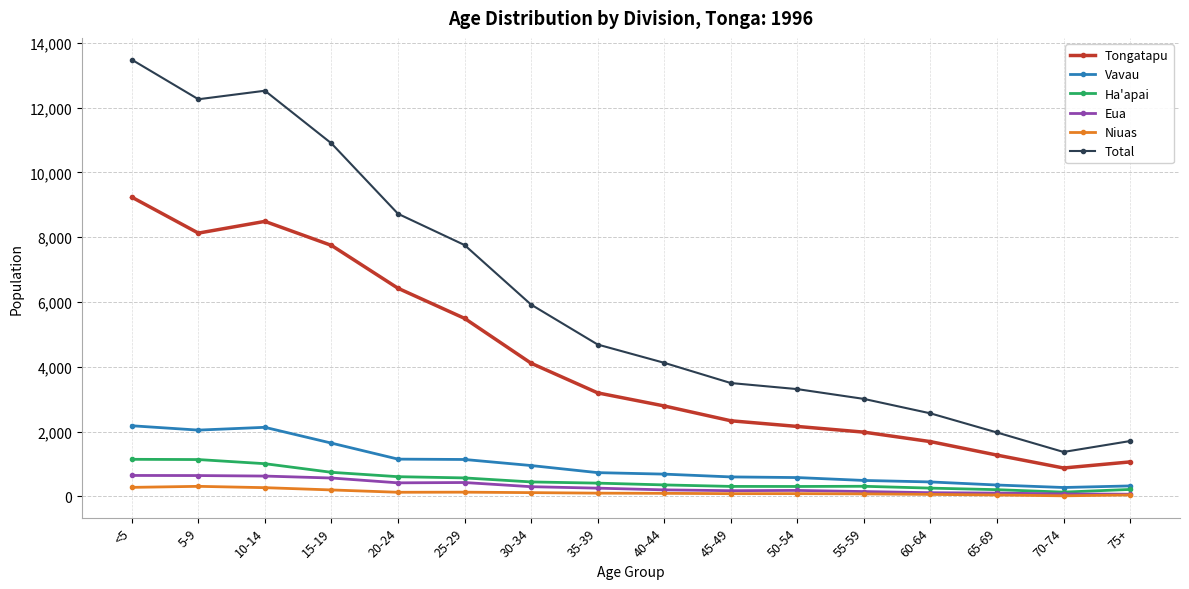

Which series has the largest total across all categories?

Total